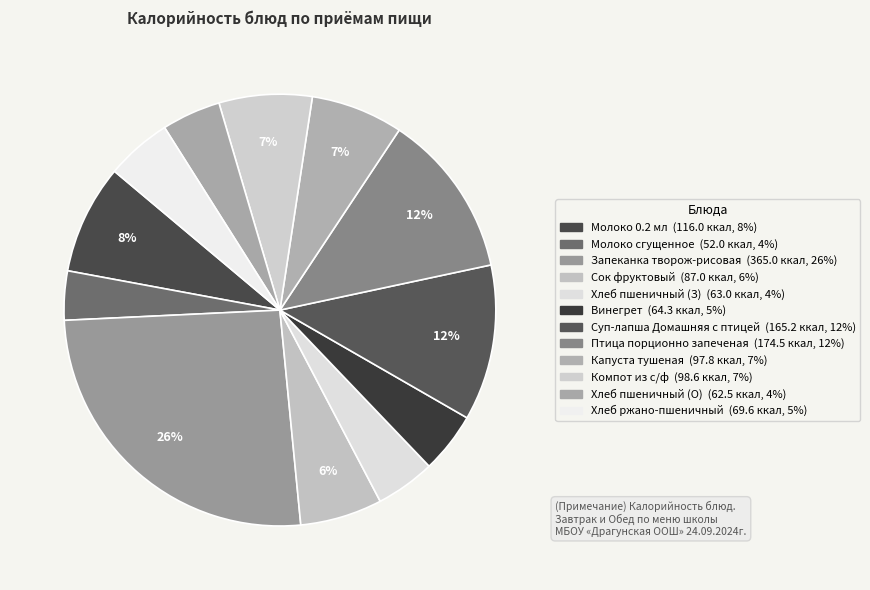

To the nearest percent, what is the difference between the largest and smallest slice percentages?

22%